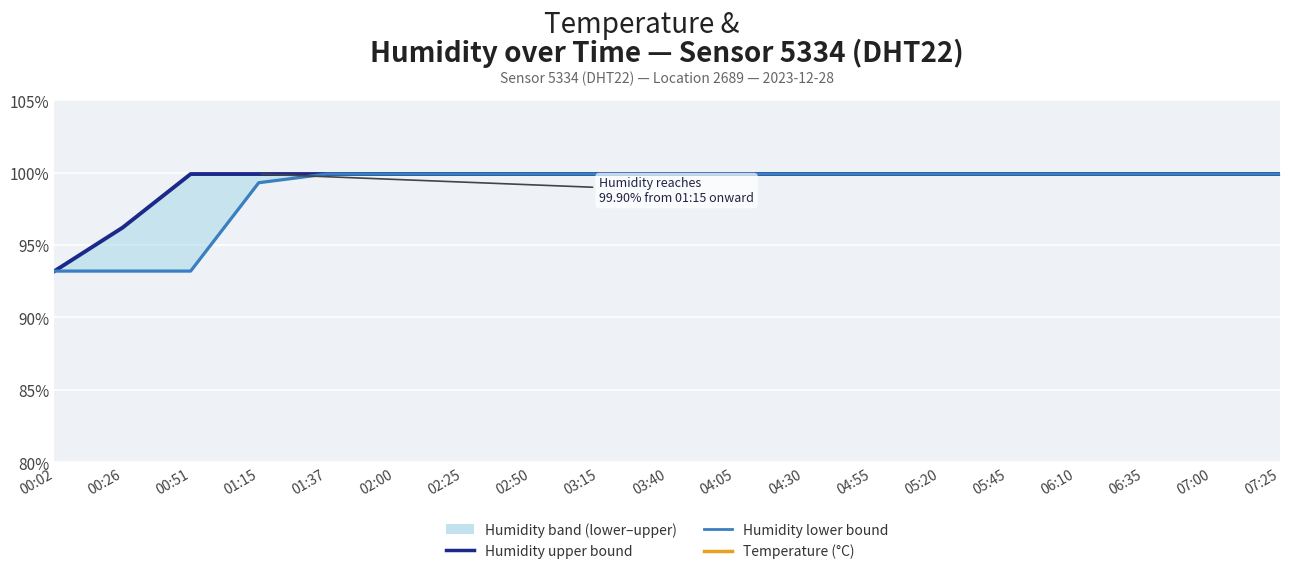

What is the average value of the Humidity lower bound series?

98.8